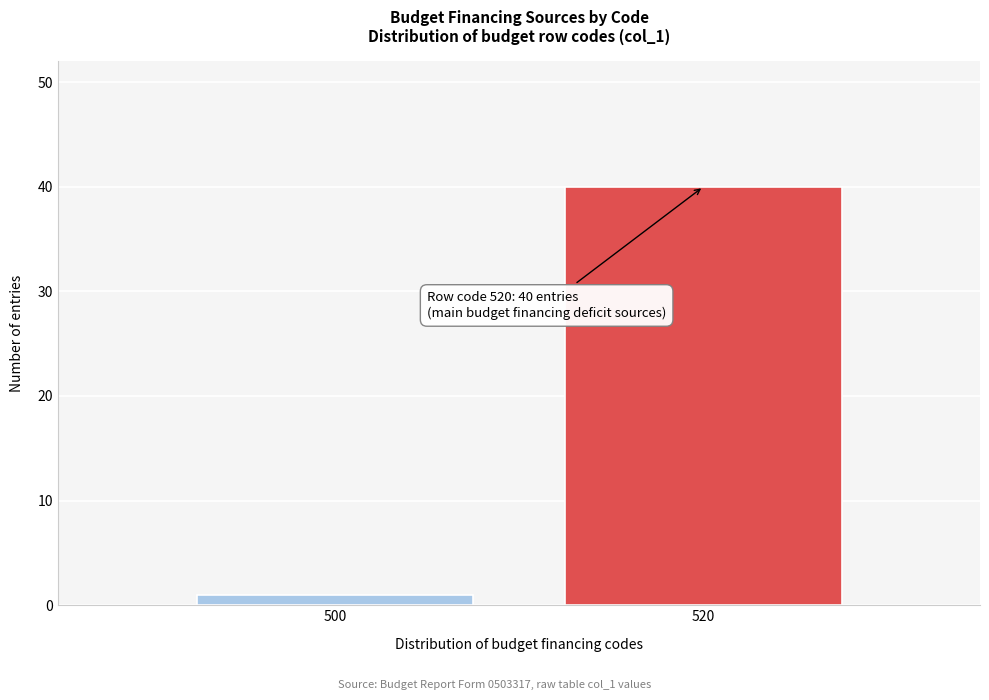

Reading left to right, list all the values displayed in this chart.

1	40